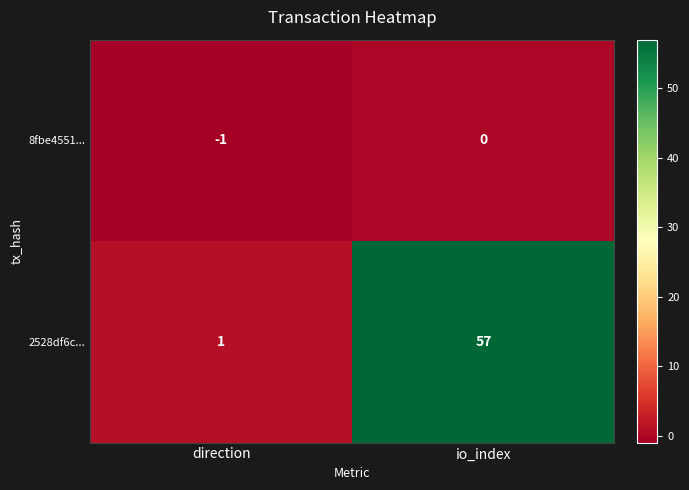

What is the difference between the highest and lowest values at direction?

2